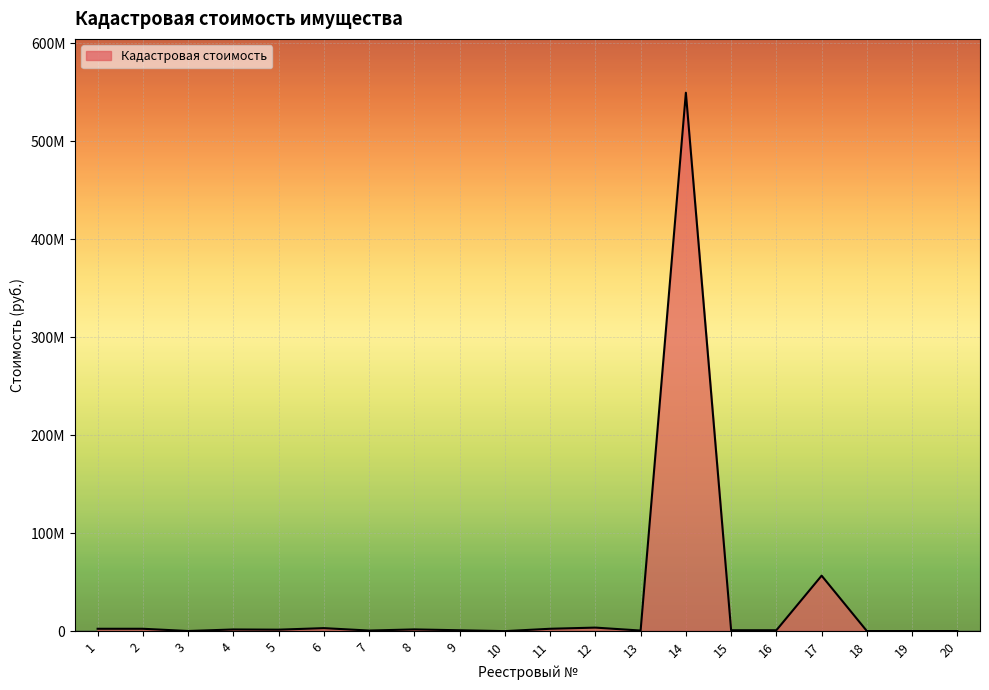

Rank the categories by value from lowest to highest.

10, 20, 18, 19, 3, 7, 13, 9, 16, 15, 5, 4, 8, 1, 2, 11, 6, 12, 17, 14